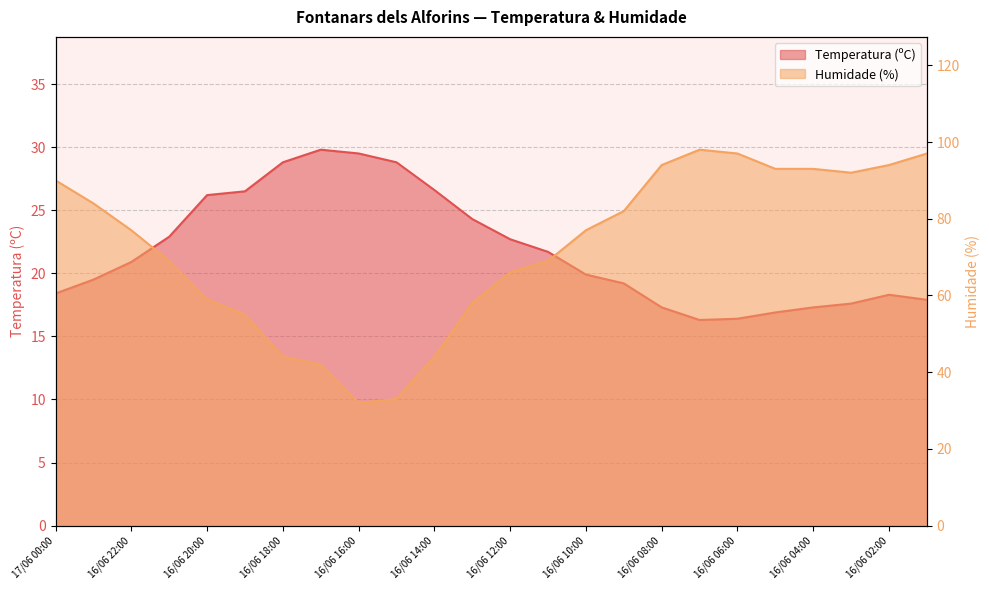

At which category is the sum across all series the highest?

16/06 01:00